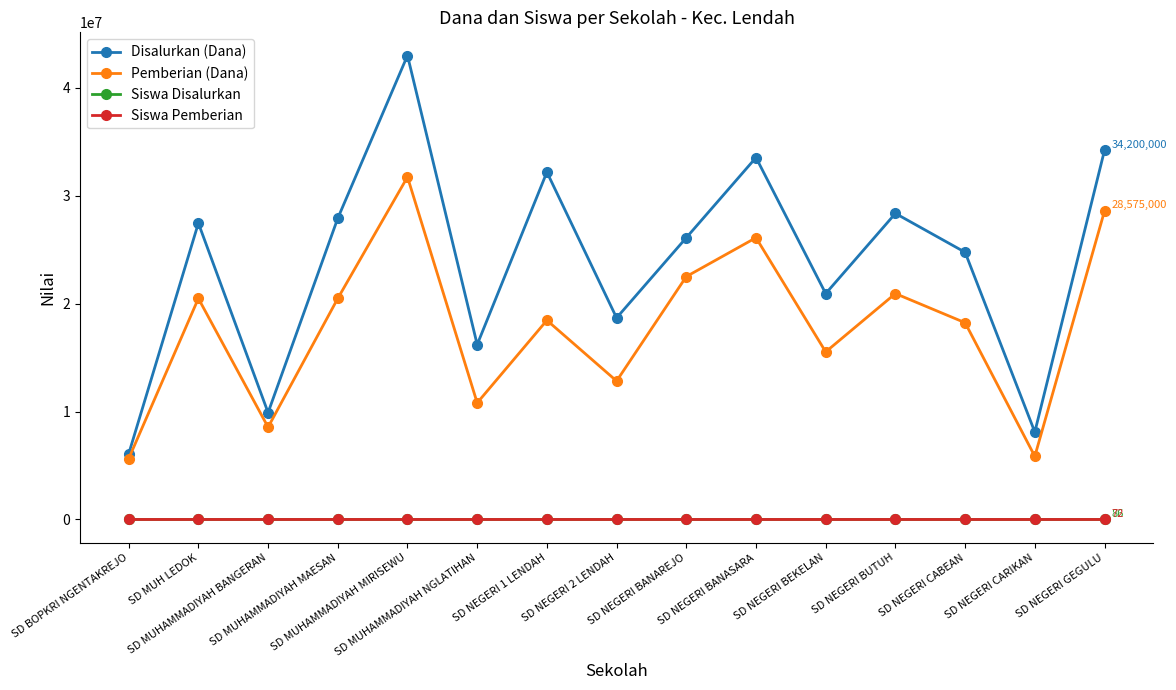

What is the label of the 14th point from the right?

SD MUH LEDOK